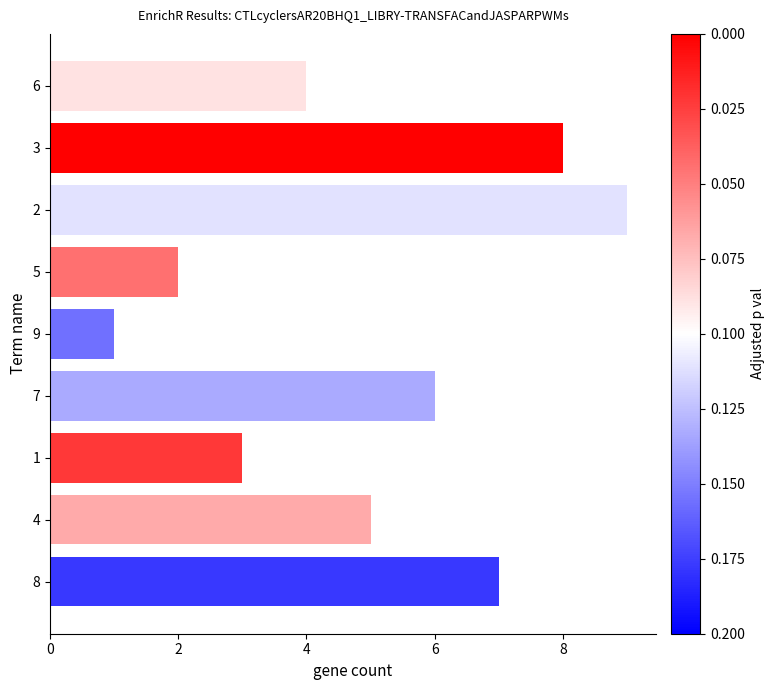

Rank the categories by value from lowest to highest.

9, 5, 1, 6, 4, 7, 8, 3, 2